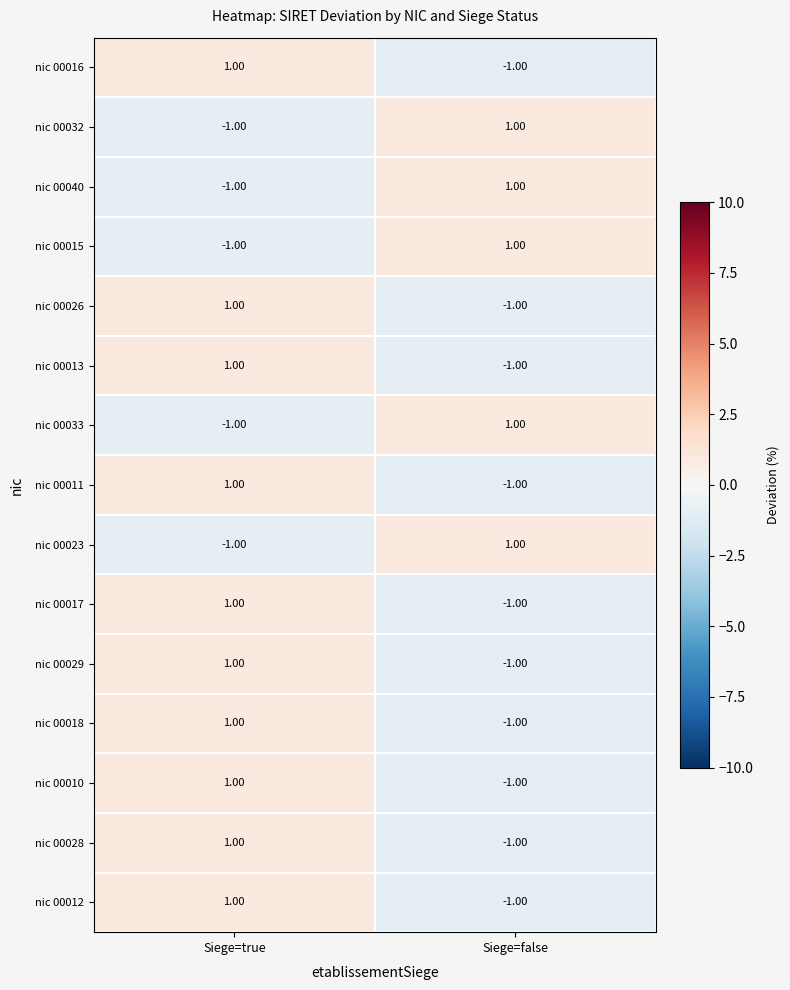

At which label does nic 00012 reach its peak?

Siege=true